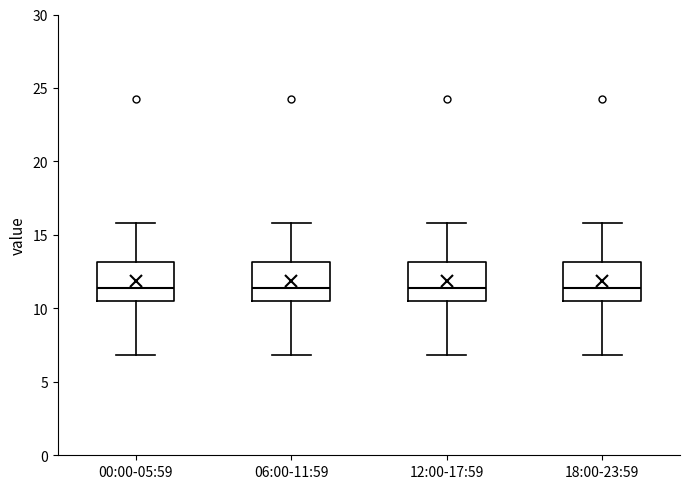

Reading left to right, read every box against the y-axis: the position of its median line, the range the box covers, and the ends of its whiskers. The values are not printed on the chart, so give them approximately, as read against the axis.

00:00-05:59: median 11.5, box 10.5 to 13.0, whiskers 7.0 to 16.0
06:00-11:59: median 11.5, box 10.5 to 13.0, whiskers 7.0 to 16.0
12:00-17:59: median 11.5, box 10.5 to 13.0, whiskers 7.0 to 16.0
18:00-23:59: median 11.5, box 10.5 to 13.0, whiskers 7.0 to 16.0